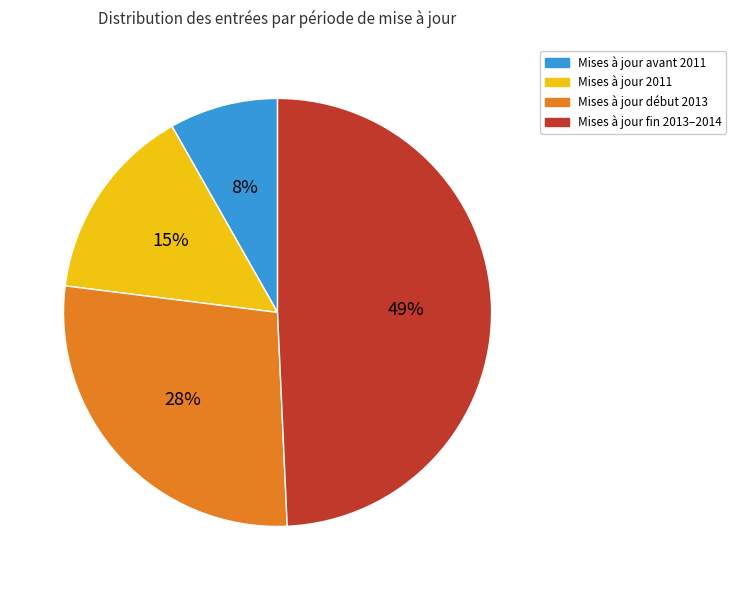

To the nearest percent, what is the average slice percentage?

25%